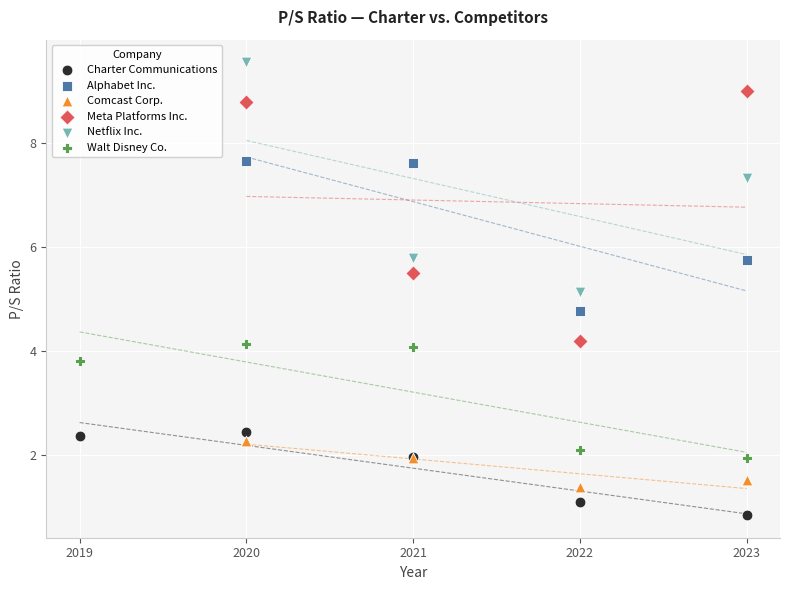

Which series contains the lowest Y value?

Charter Communications